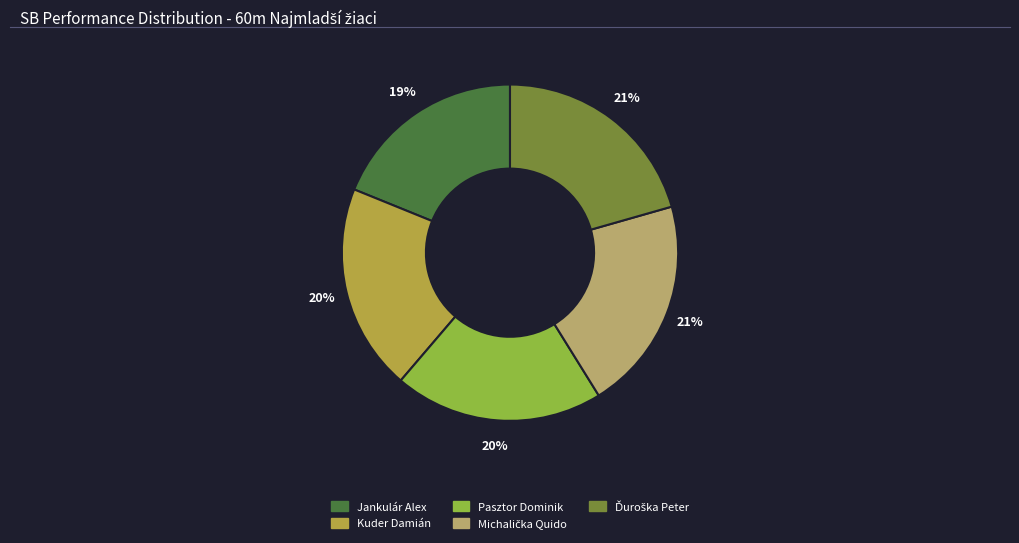

What is the smallest slice in the pie chart?

Jankulár Alex